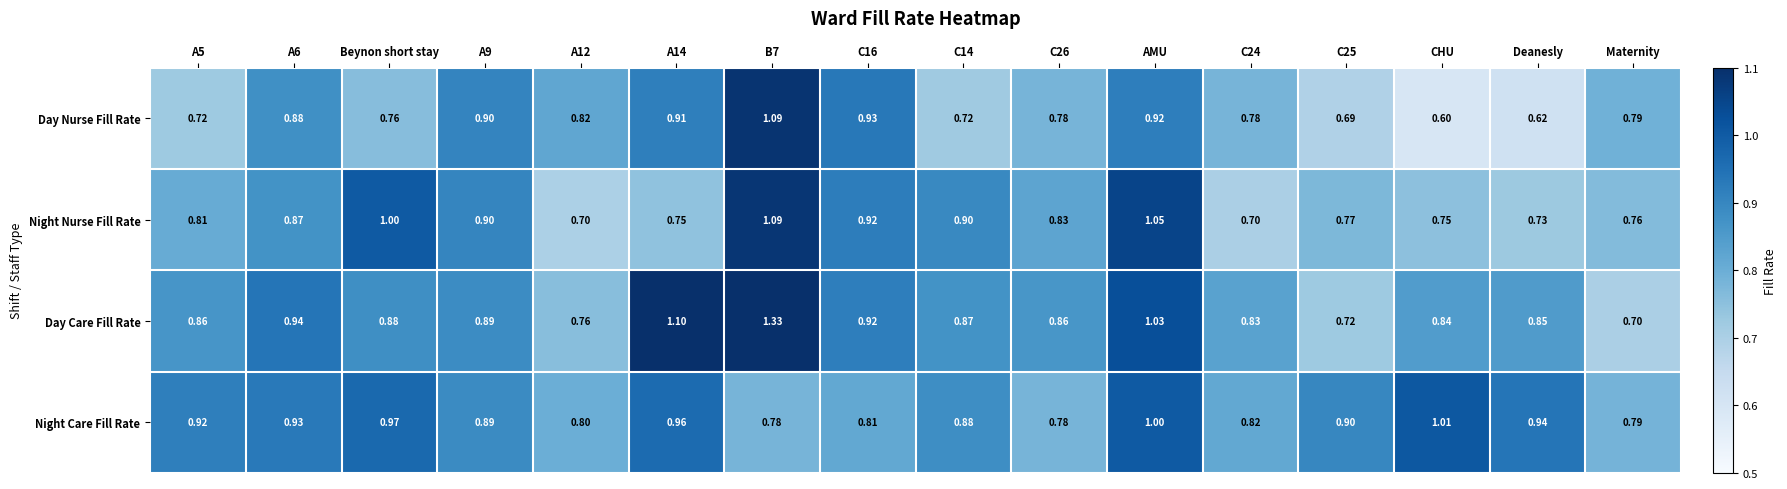

Which series has the largest total across all categories?

Day Care Fill Rate